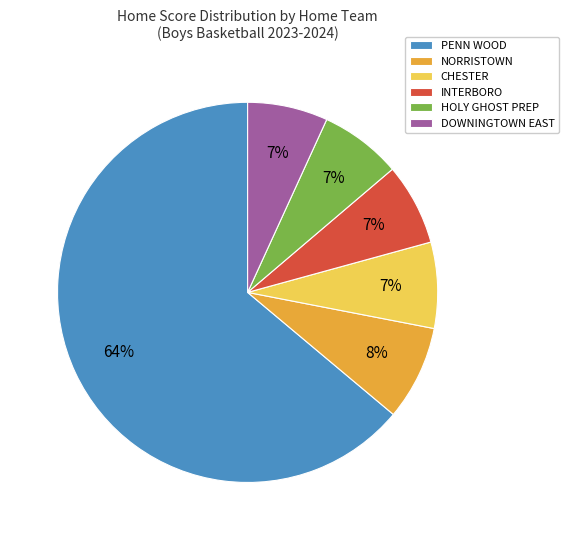

Does any single category account for the majority?

Yes